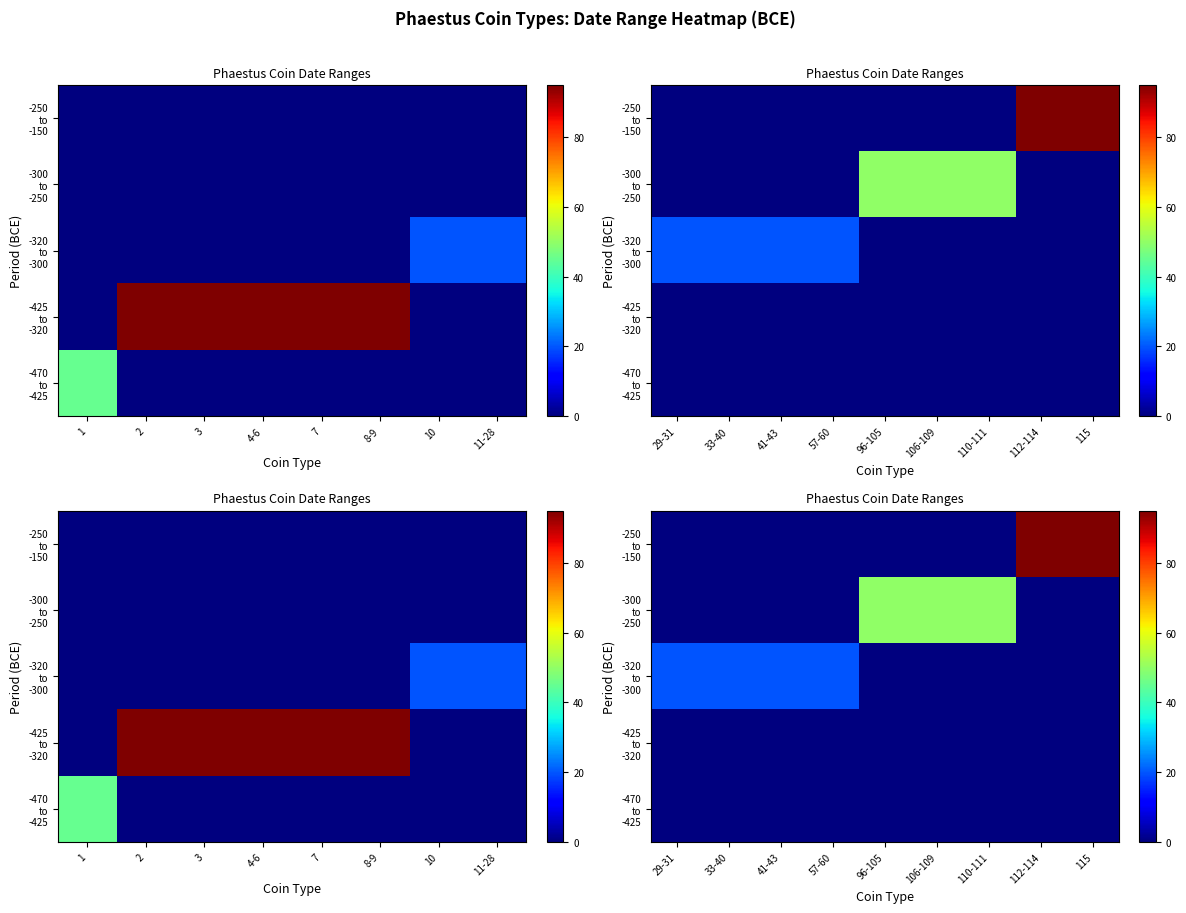

The -250 to -150 series shows 0 at 41-43. True or false?

True